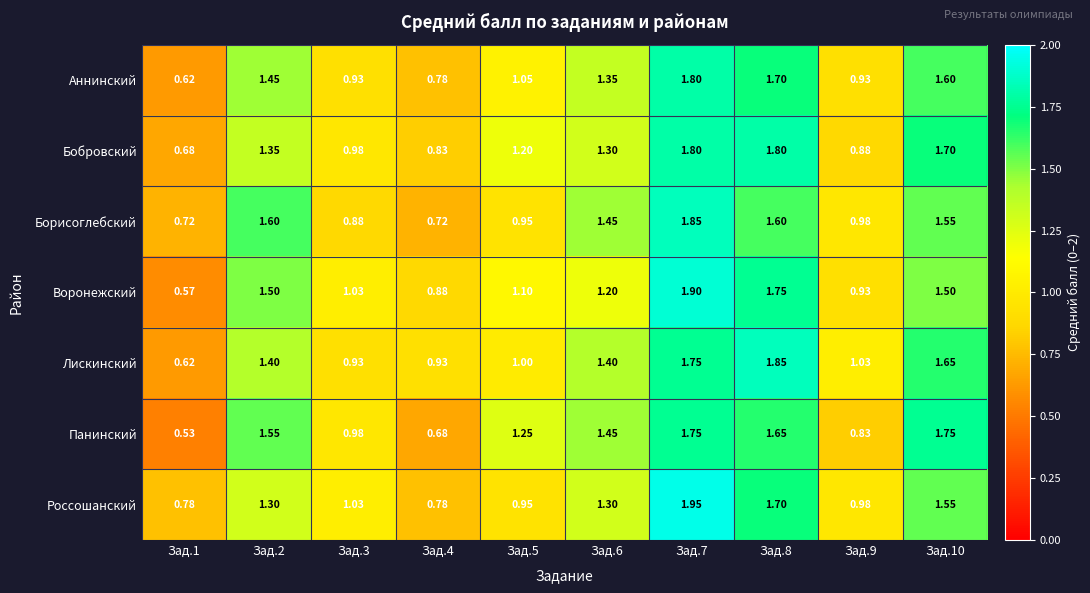

Which series has the largest range (max minus min)?

Воронежский